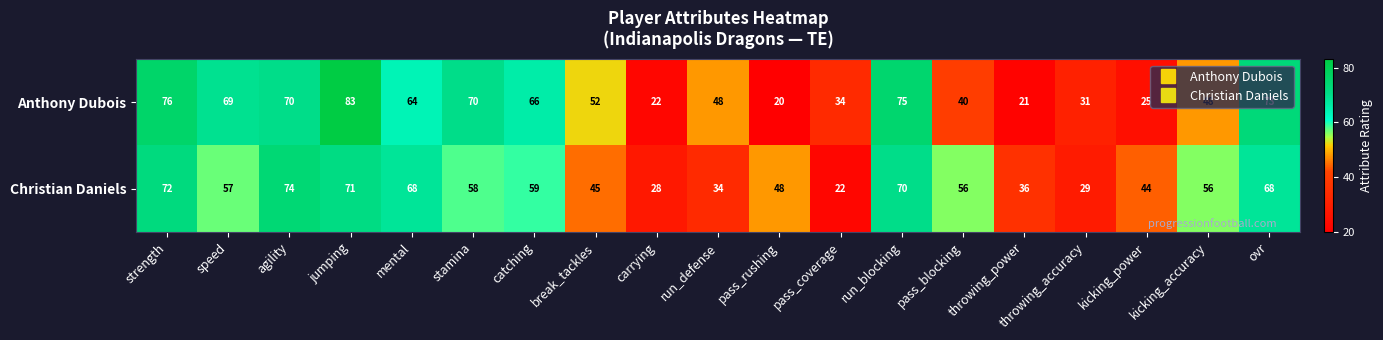

The Anthony Dubois series shows 22 at carrying. True or false?

True